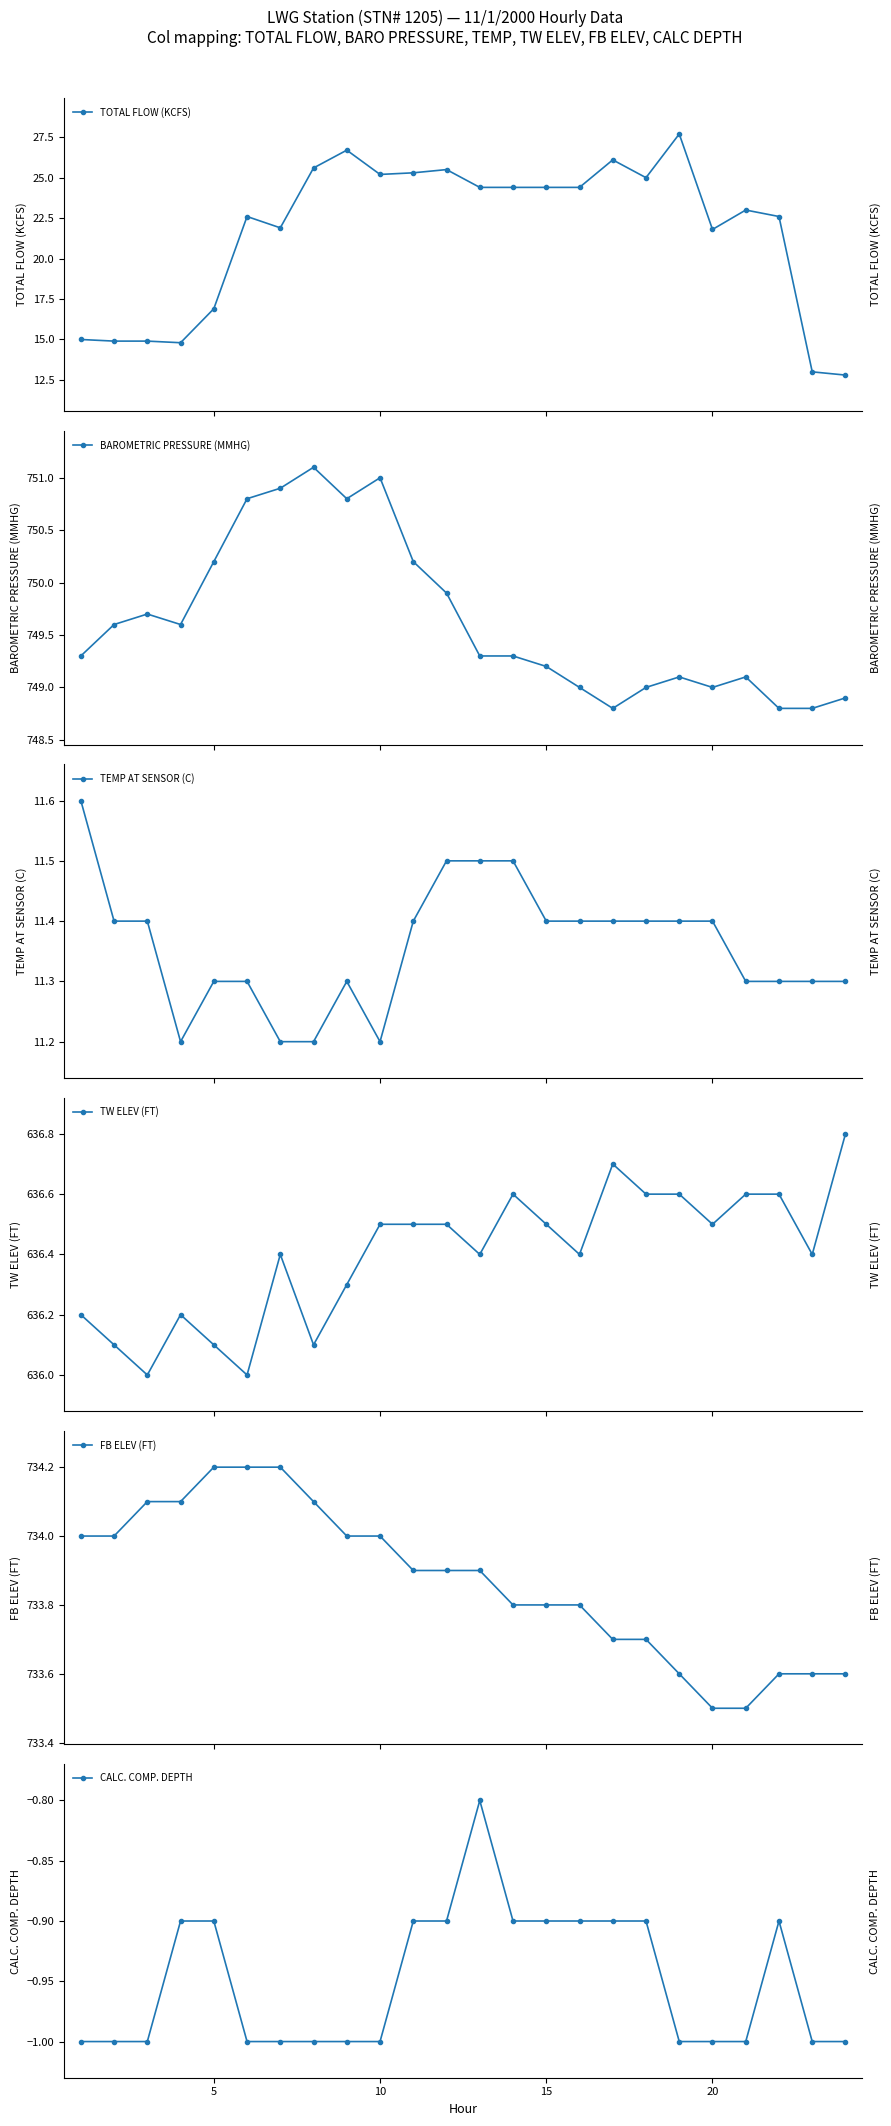

Reading left to right, transcribe all the data shown in this chart.

TOTAL FLOW (KCFS): 15.0	14.9	14.9	14.8	16.9	22.6	21.9	25.6	26.7	25.2	25.3	25.5	24.4	24.4	24.4	24.4	26.1	25.0	27.7	21.8	23.0	22.6	13.0	12.8
BAROMETRIC PRESSURE (MMHG): 749.3	749.6	749.7	749.6	750.2	750.8	750.9	751.1	750.8	751.0	750.2	749.9	749.3	749.3	749.2	749.0	748.8	749.0	749.1	749.0	749.1	748.8	748.8	748.9
TEMP AT SENSOR (C): 11.6	11.4	11.4	11.2	11.3	11.3	11.2	11.2	11.3	11.2	11.4	11.5	11.5	11.5	11.4	11.4	11.4	11.4	11.4	11.4	11.3	11.3	11.3	11.3
TW ELEV (FT): 636.2	636.1	636.0	636.2	636.1	636.0	636.4	636.1	636.3	636.5	636.5	636.5	636.4	636.6	636.5	636.4	636.7	636.6	636.6	636.5	636.6	636.6	636.4	636.8
FB ELEV (FT): 734.0	734.0	734.1	734.1	734.2	734.2	734.2	734.1	734.0	734.0	733.9	733.9	733.9	733.8	733.8	733.8	733.7	733.7	733.6	733.5	733.5	733.6	733.6	733.6
CALC. COMP. DEPTH: -1.0	-1.0	-1.0	-0.9	-0.9	-1.0	-1.0	-1.0	-1.0	-1.0	-0.9	-0.9	-0.8	-0.9	-0.9	-0.9	-0.9	-0.9	-1.0	-1.0	-1.0	-0.9	-1.0	-1.0